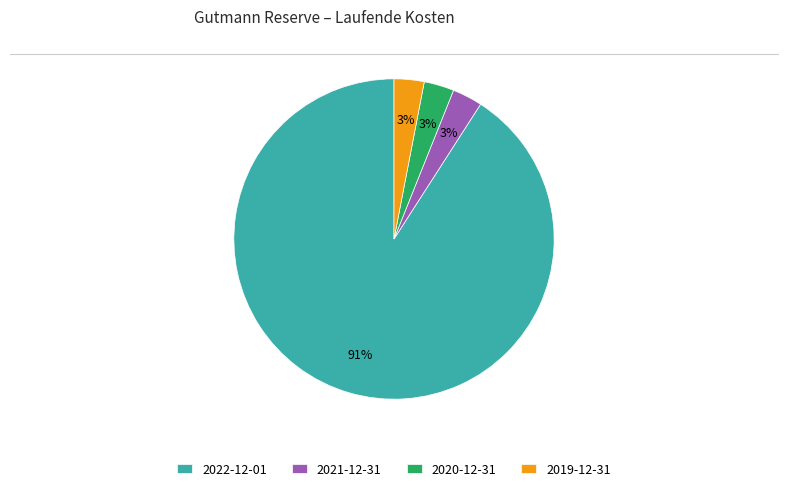

To the nearest percent, what percentage of the pie is 2021-12-31?

3%